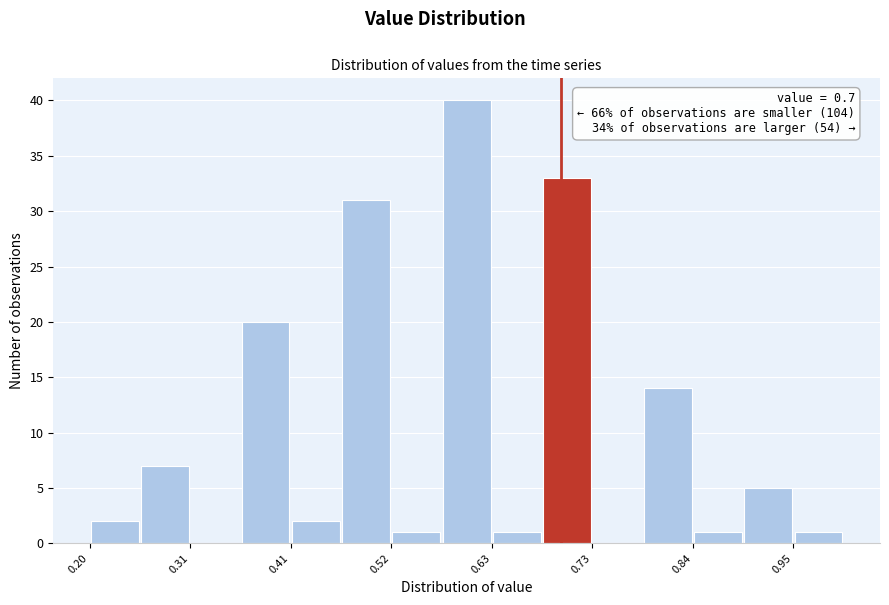

Read against the x-axis, roughly where is the centre of the tallest bar?

0.60